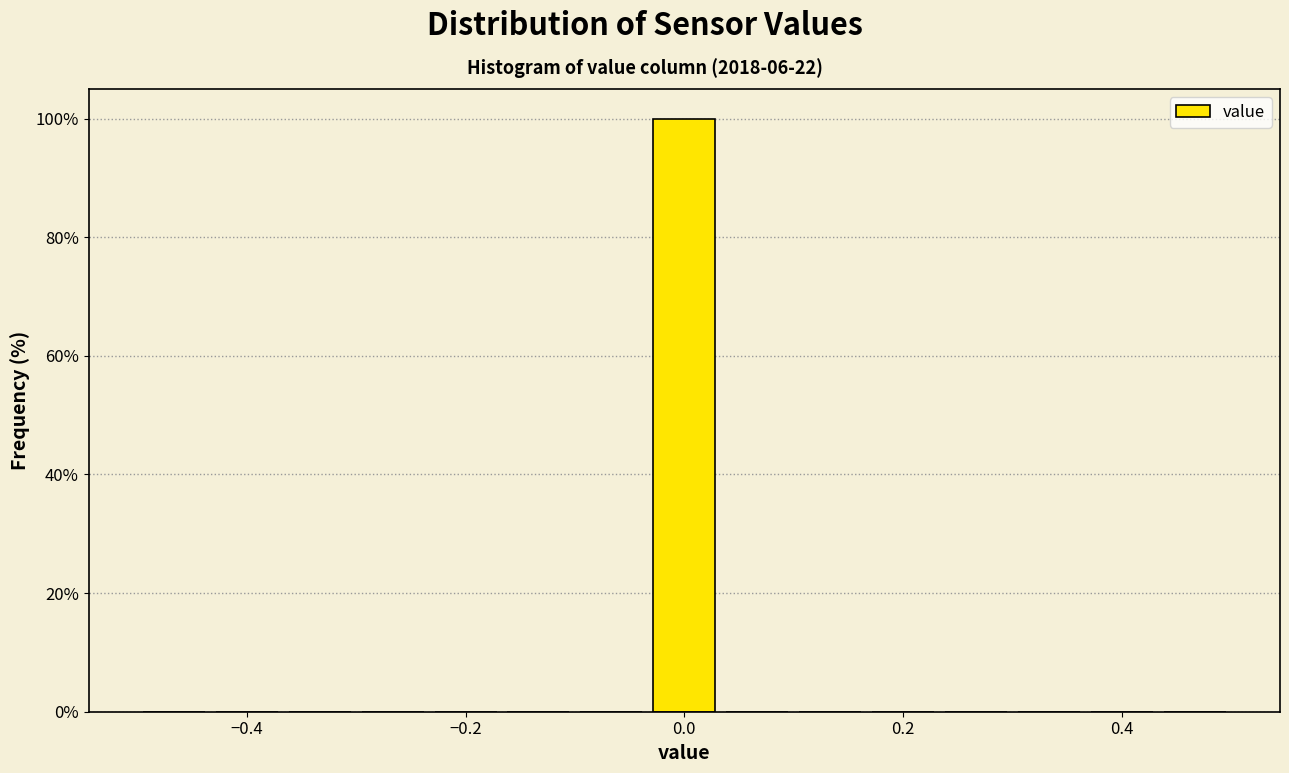

Read against the x-axis, roughly where is the centre of the tallest bar?

0.00